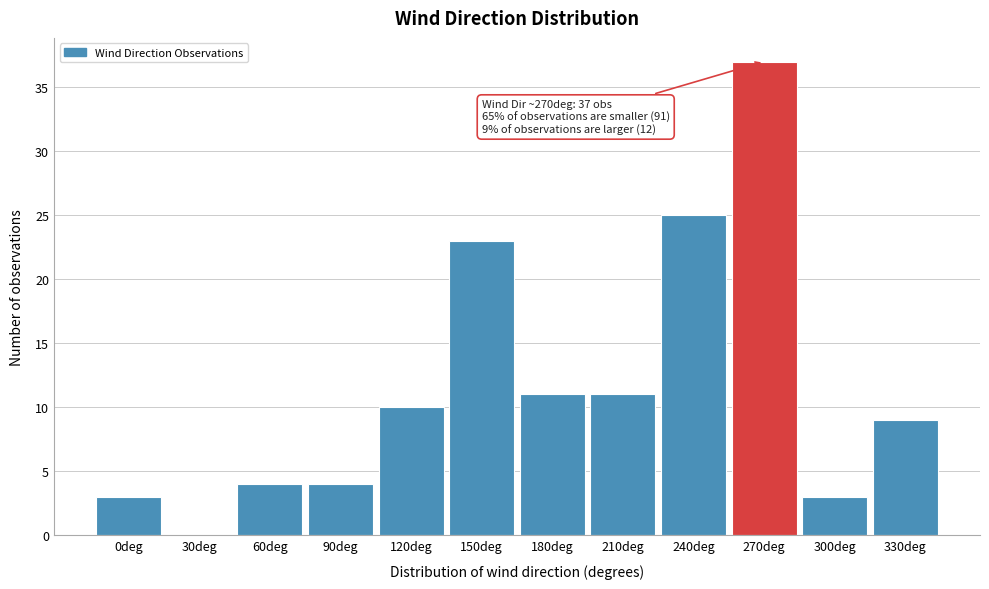

Reading left to right, what are all the values shown in this chart?

0deg=3	30deg=0	60deg=4	90deg=4	120deg=10	150deg=23	180deg=11	210deg=11	240deg=25	270deg=37	300deg=3	330deg=9